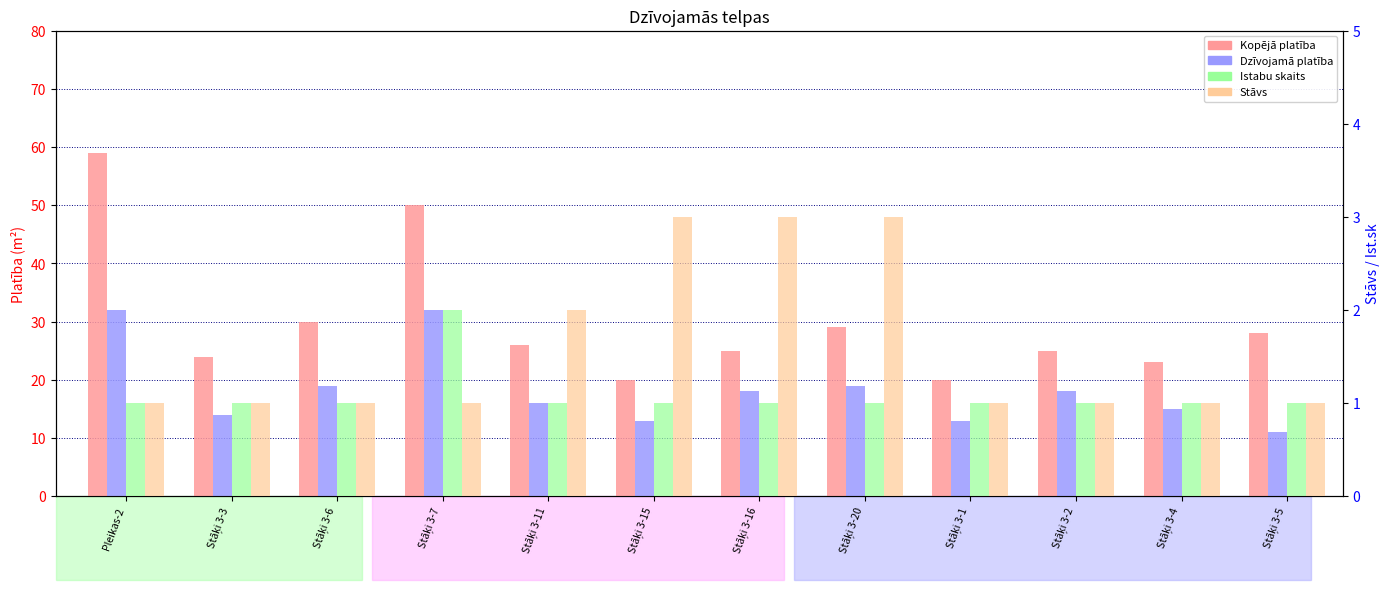

Reading left to right, what are all the values shown in this chart?

Kopējā pl.: Pleikas-2=59	Stāķi 3-3=24	Stāķi 3-6=30	Stāķi 3-7=50	Stāķi 3-11=26	Stāķi 3-15=20	Stāķi 3-16=25	Stāķi 3-20=29	Stāķi 3-1=20	Stāķi 3-2=25	Stāķi 3-4=23	Stāķi 3-5=28
Dzīv.pl.: Pleikas-2=32	Stāķi 3-3=14	Stāķi 3-6=19	Stāķi 3-7=32	Stāķi 3-11=16	Stāķi 3-15=13	Stāķi 3-16=18	Stāķi 3-20=19	Stāķi 3-1=13	Stāķi 3-2=18	Stāķi 3-4=15	Stāķi 3-5=11
Ist.sk: Pleikas-2=1	Stāķi 3-3=1	Stāķi 3-6=1	Stāķi 3-7=2	Stāķi 3-11=1	Stāķi 3-15=1	Stāķi 3-16=1	Stāķi 3-20=1	Stāķi 3-1=1	Stāķi 3-2=1	Stāķi 3-4=1	Stāķi 3-5=1
Stāvs: Pleikas-2=1	Stāķi 3-3=1	Stāķi 3-6=1	Stāķi 3-7=1	Stāķi 3-11=2	Stāķi 3-15=3	Stāķi 3-16=3	Stāķi 3-20=3	Stāķi 3-1=1	Stāķi 3-2=1	Stāķi 3-4=1	Stāķi 3-5=1